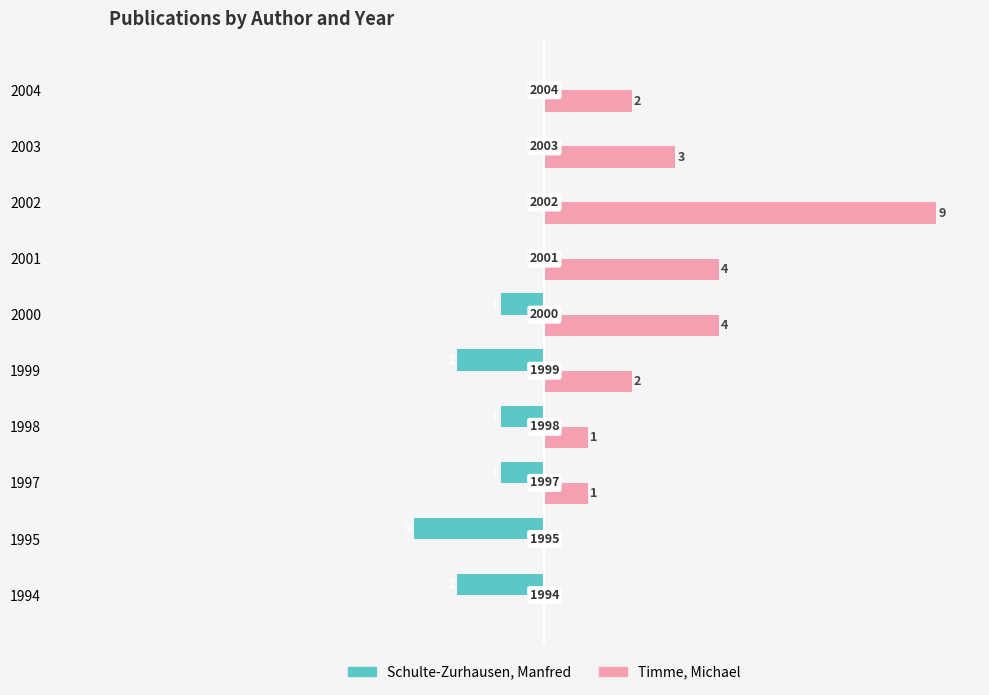

How many positive values does the Timme, Michael series have?

8